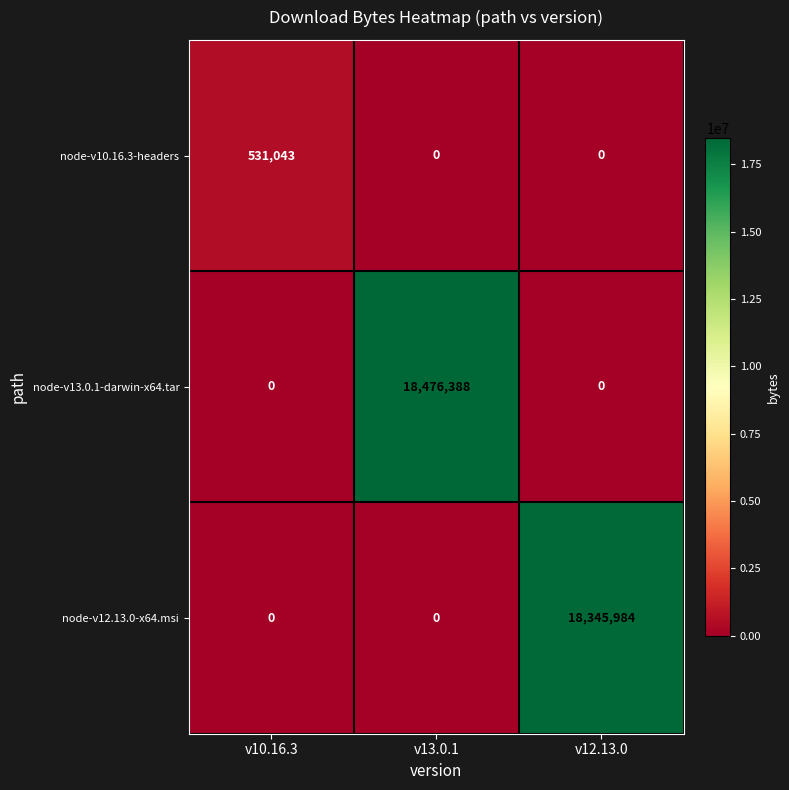

The value of node-v13.0.1-darwin-x64.tar at v12.13.0 is 0. True or false?

True